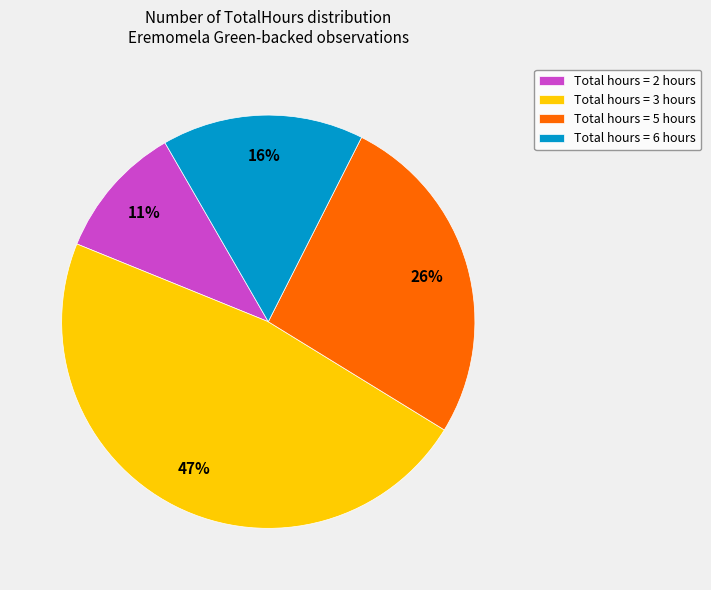

What is the smallest slice in the pie chart?

Total hours = 2 hours